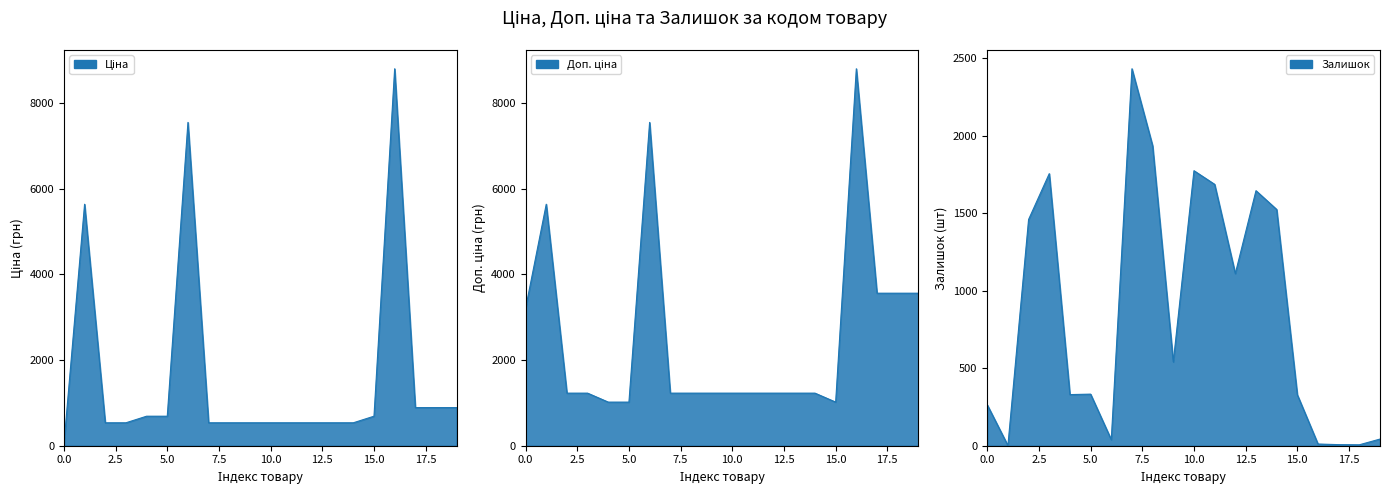

What are all the series names shown in the legend?

Ціна, Доп. ціна, Залишок